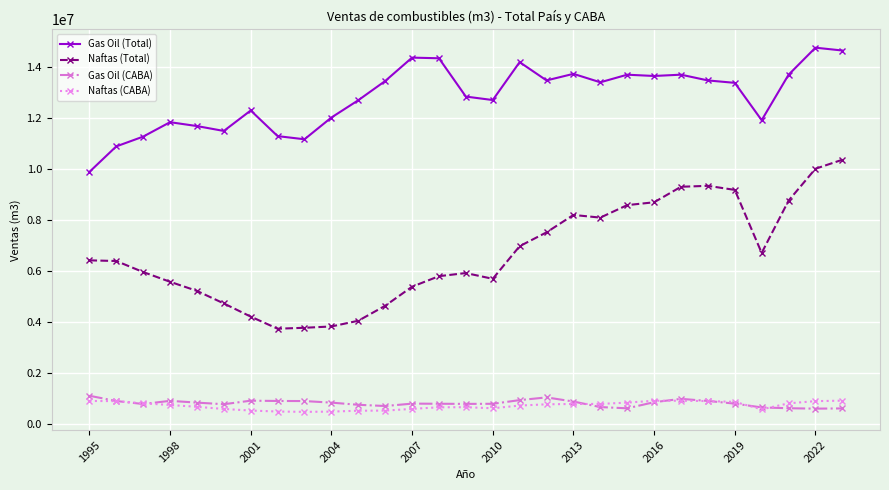

Does the chart have visible grid lines?

Yes